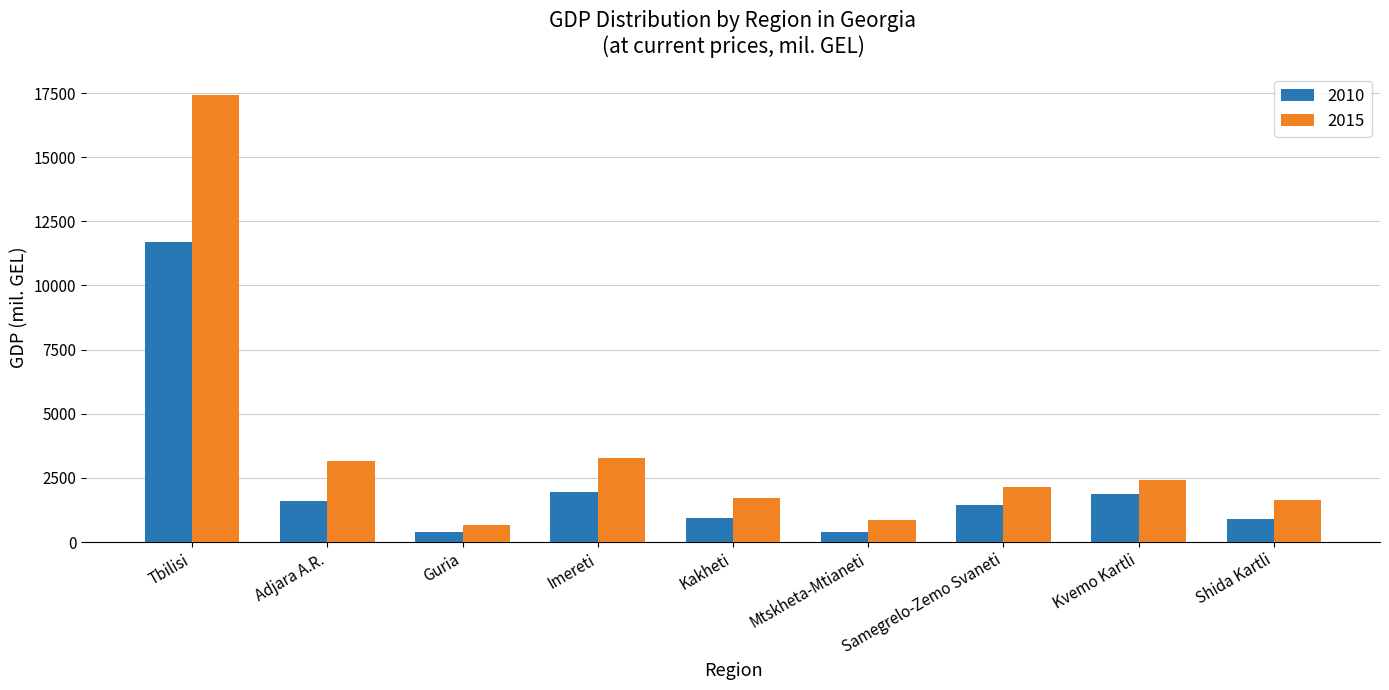

True or false: 2015 has a value of 4279.8 at Kvemo Kartli.

False